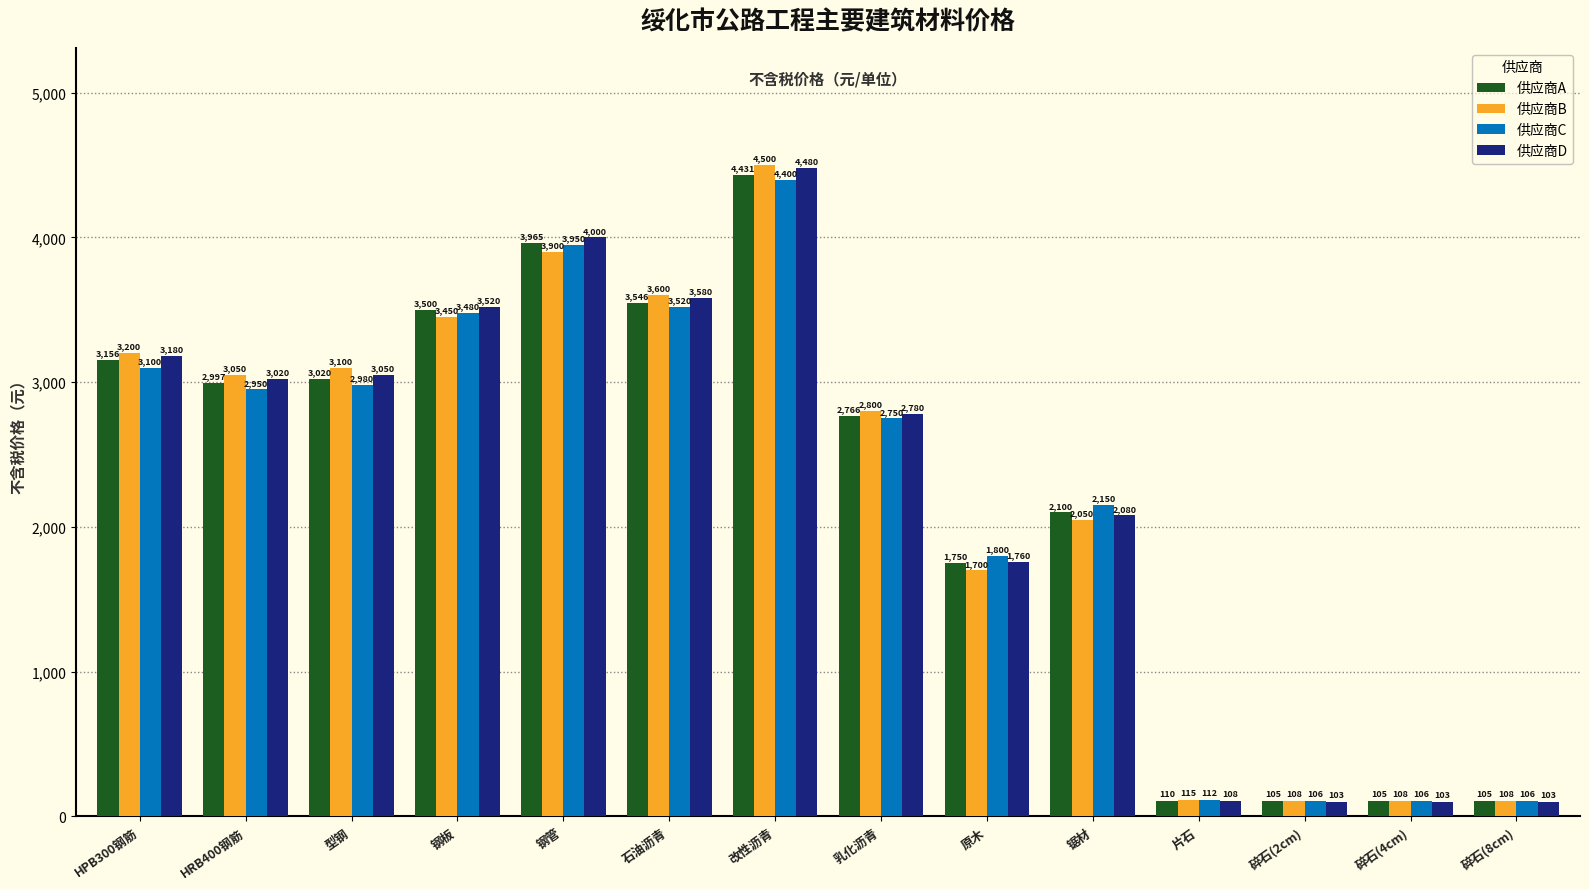

What is the maximum value for 供应商D?

4480